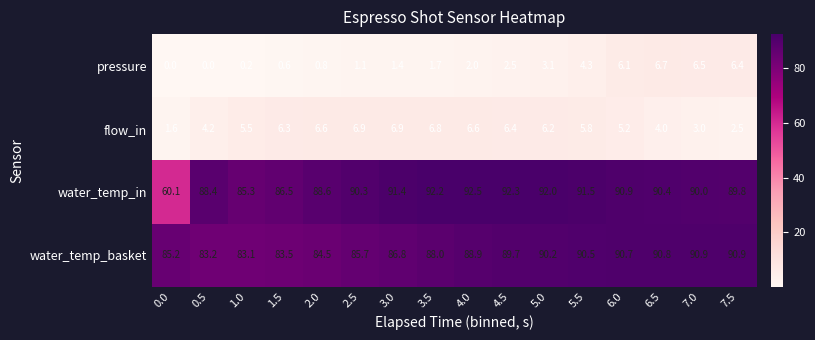

What is the difference between the highest and lowest values at 2.0?

87.8